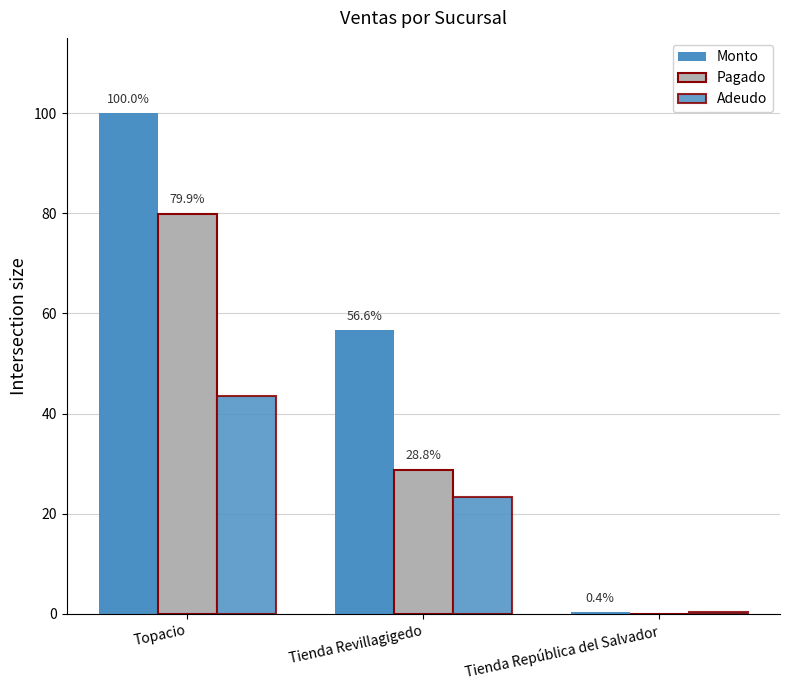

How many series are shown in this chart?

3